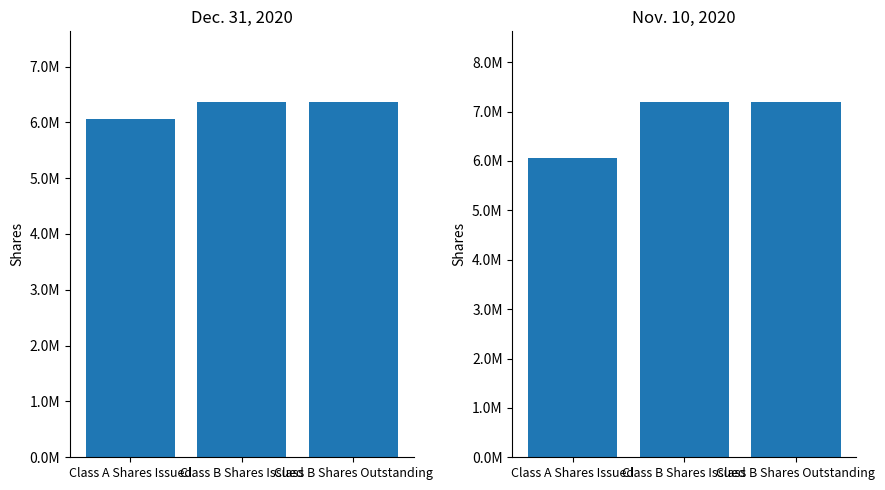

Is it true that Dec. 31, 2020 equals 2794991 at Class B Shares Outstanding?

False